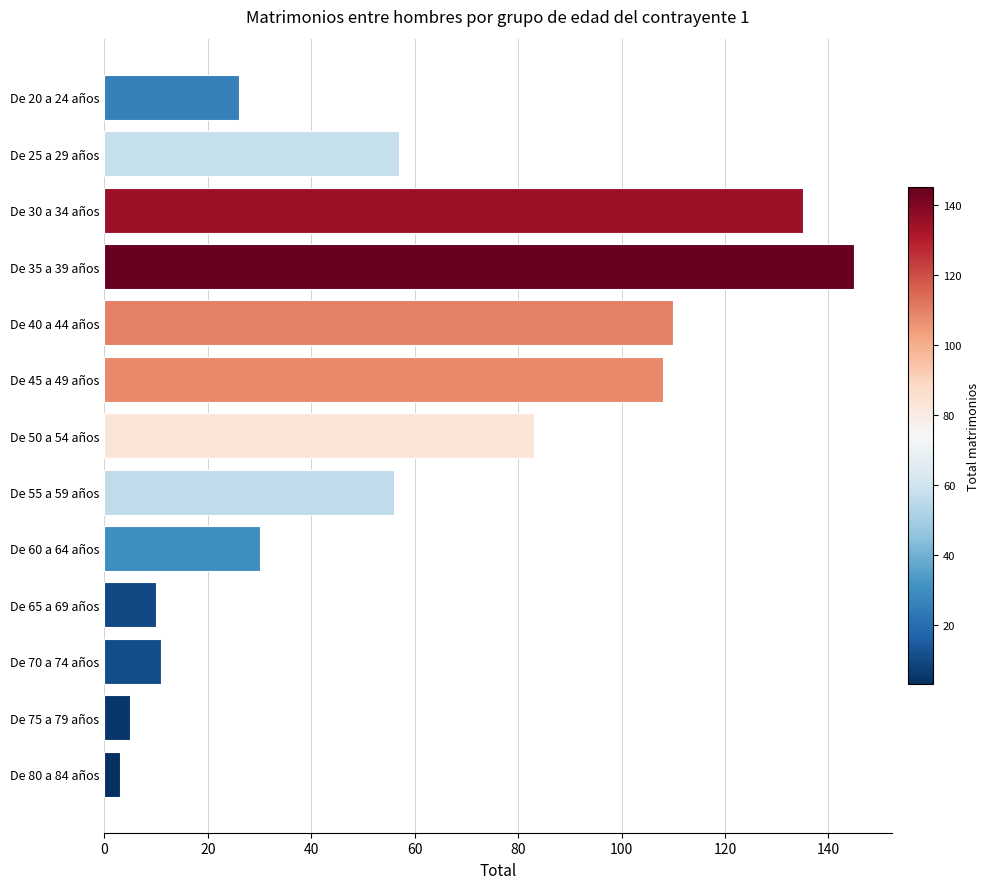

Where is the data nearest to the value 74?

De 50 a 54 años